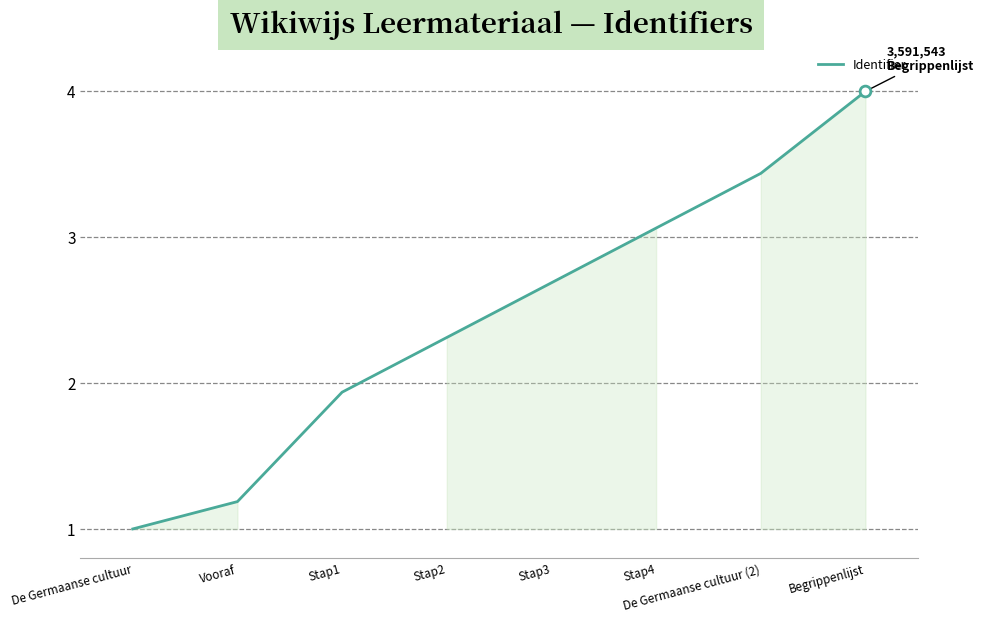

What is the change in value from De Germaanse cultuur to Vooraf?

+0.2